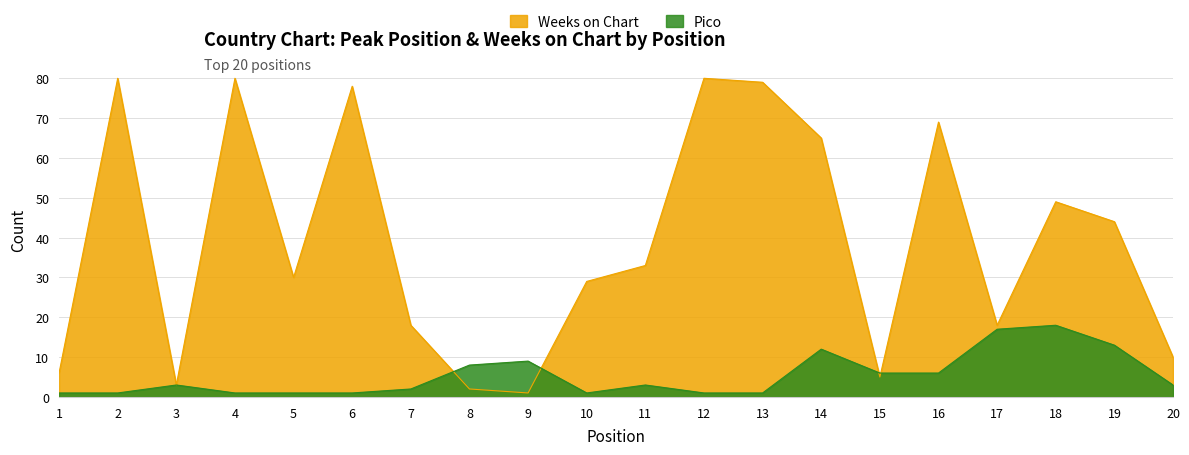

What is the sum of all Pico values?

108